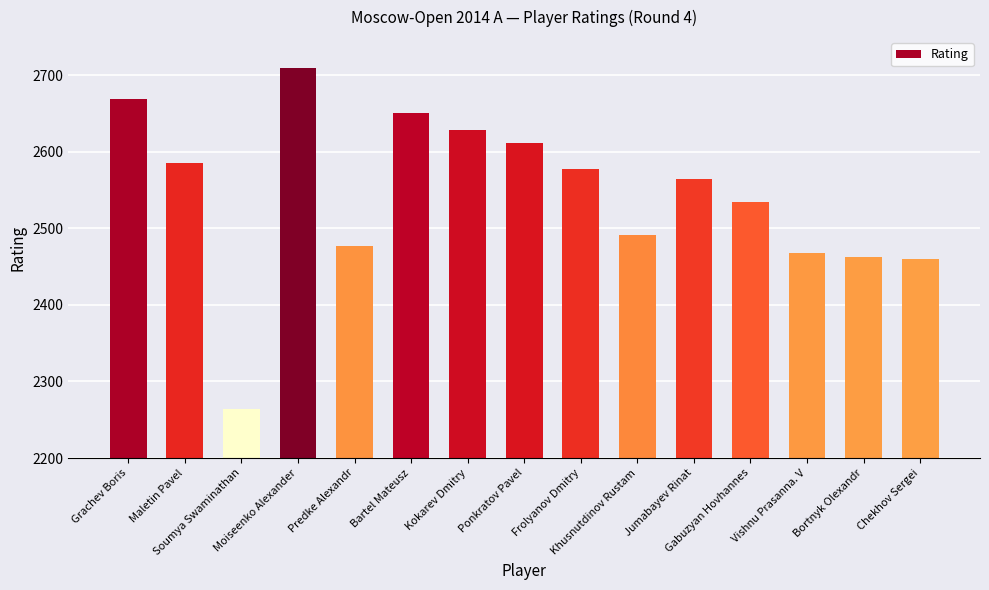

At which category does the chart reach its minimum across all series?

Soumya Swaminathan